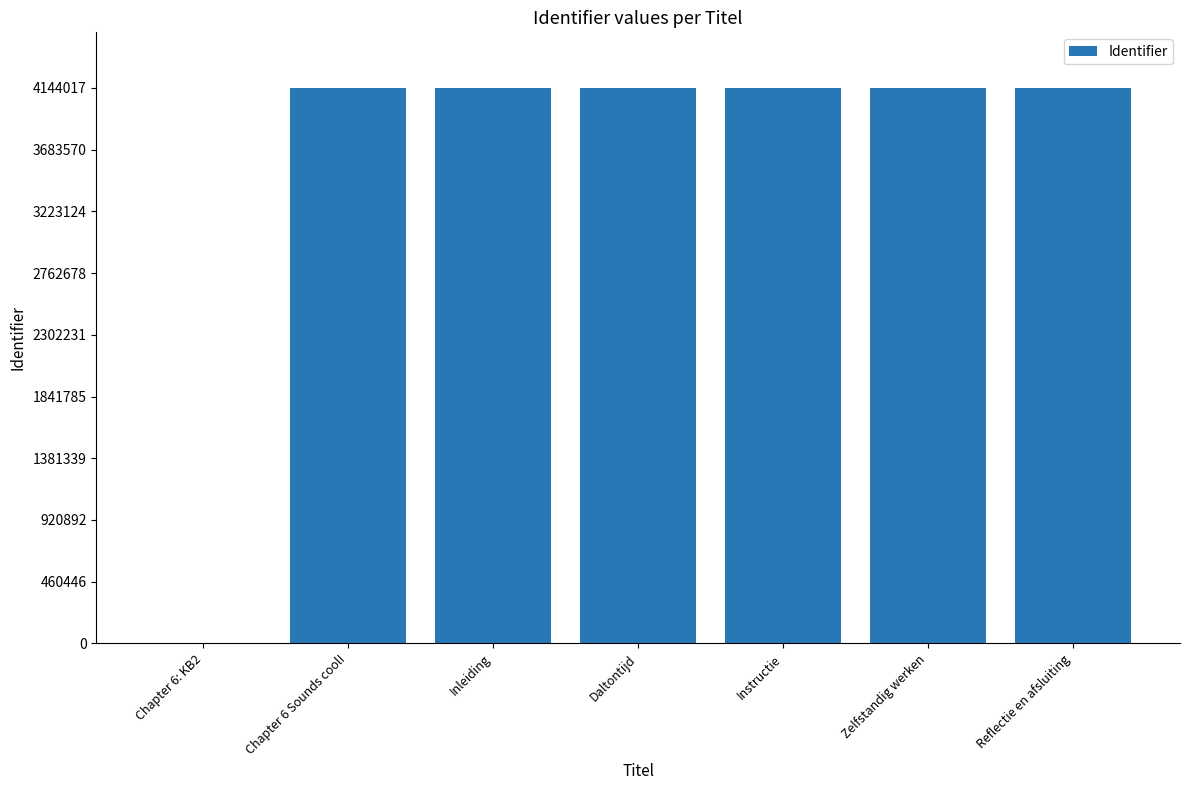

What is the ratio of the value at Inleiding to the value at Reflectie en afsluiting?

1.0